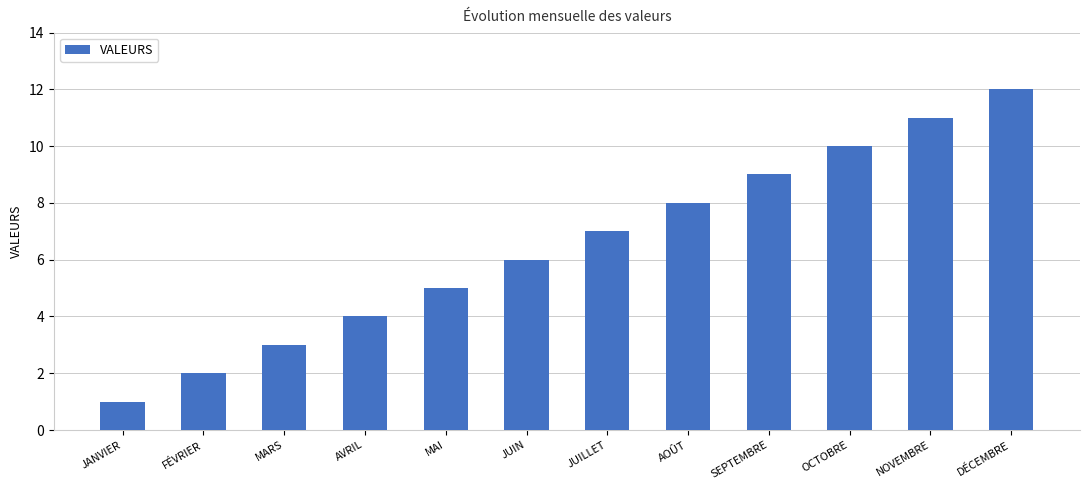

Approximately how many times larger is the value at FÉVRIER compared to SEPTEMBRE?

0.2